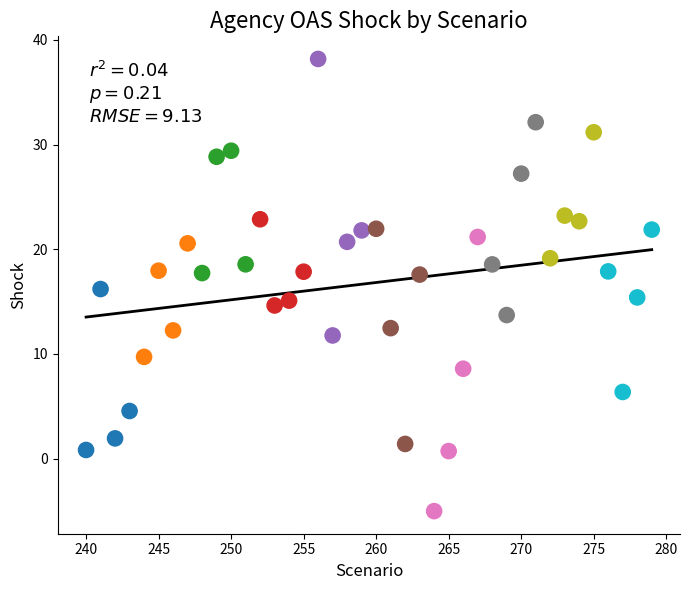

What is the range of X values (max minus min)?

39.0